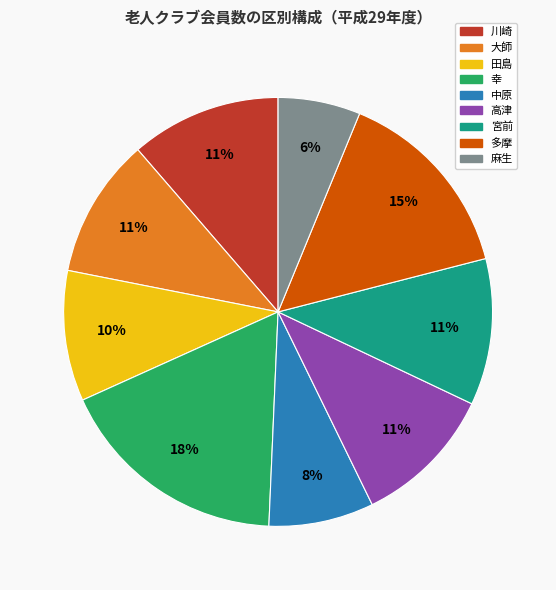

The 大師 slice represents 11% of the pie. True or false?

True